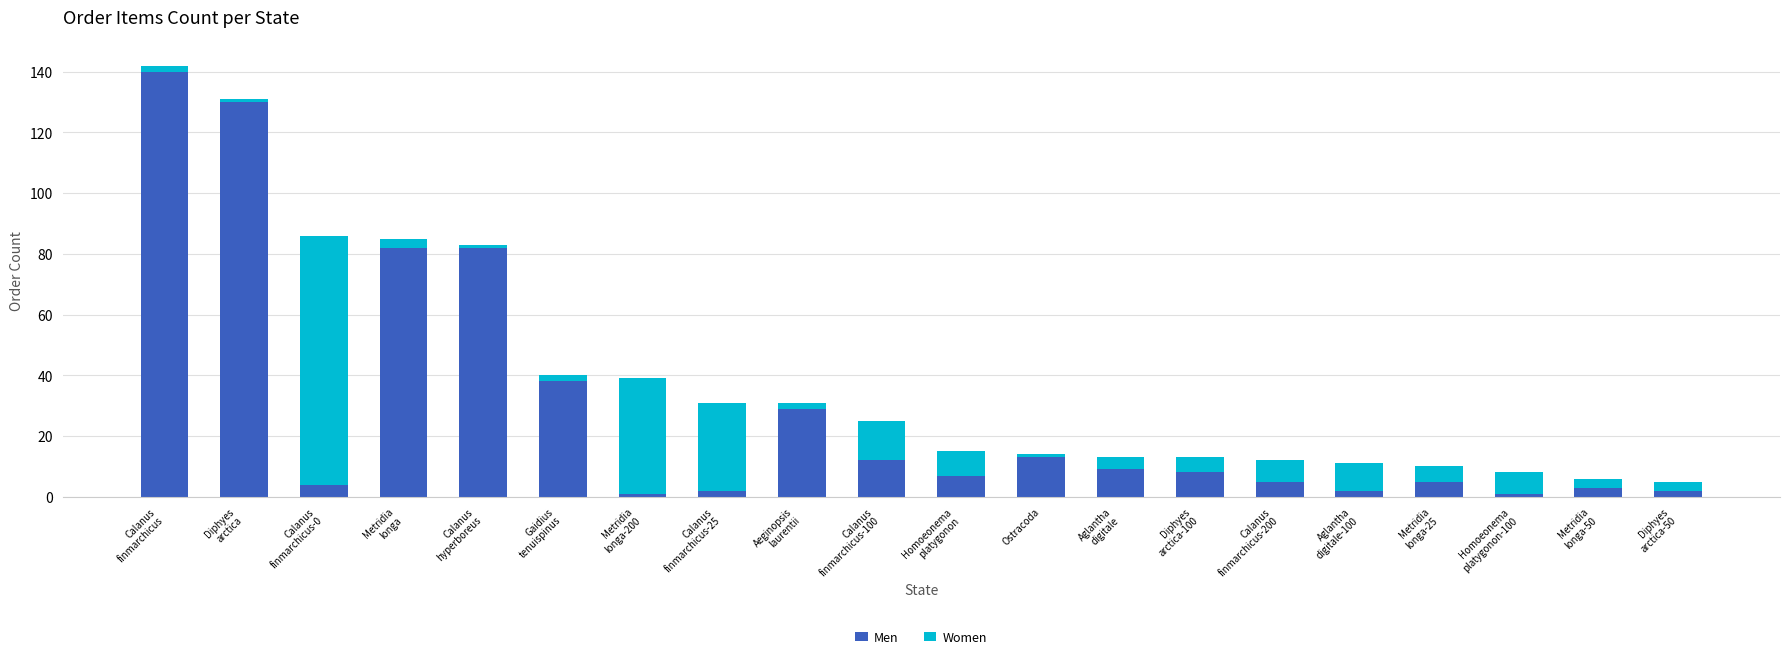

Is it true that Men equals 4 at Ostracoda?

False